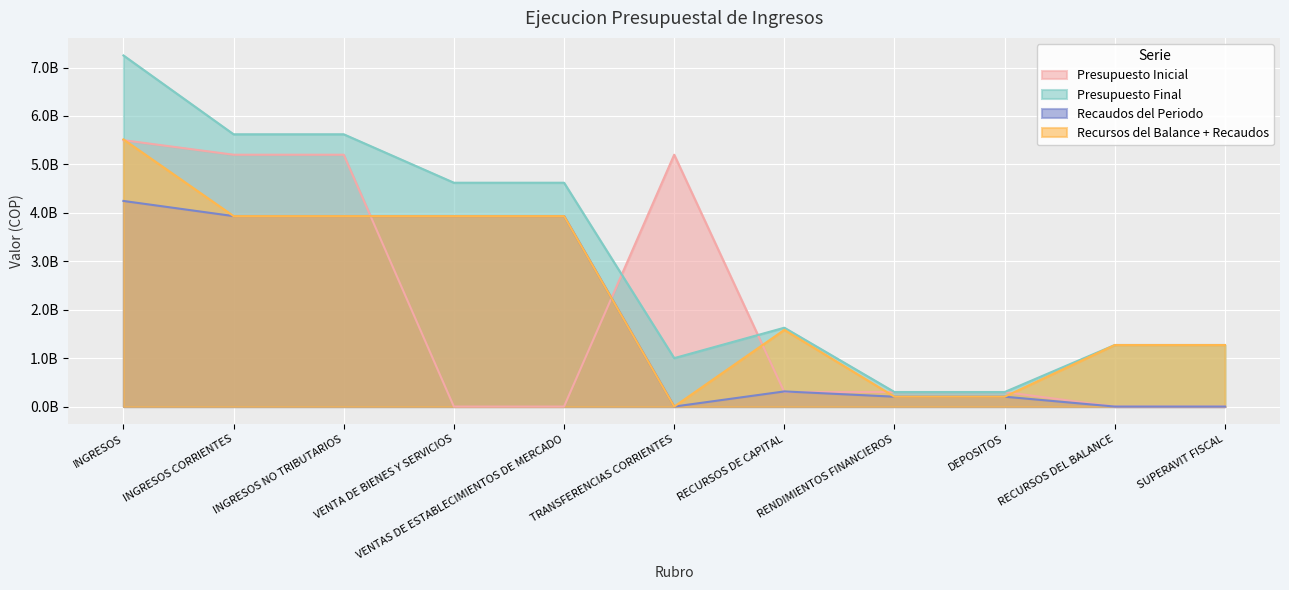

What is the label of the 9th point from the right?

INGRESOS NO TRIBUTARIOS